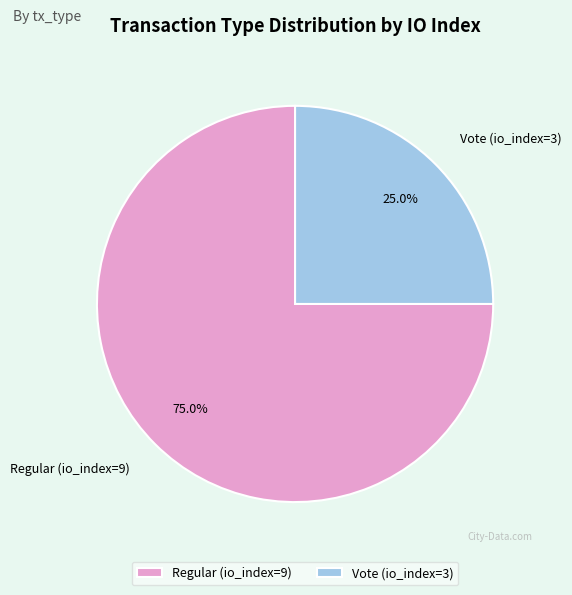

Is the sum of Vote (io_index=3) and Regular (io_index=9) greater than half?

Yes